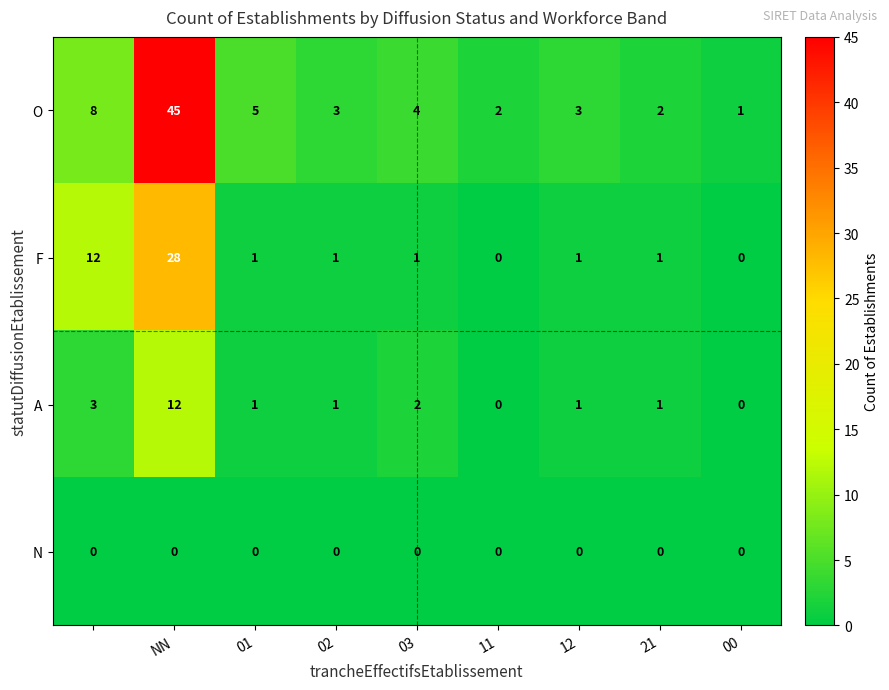

Rank the series by their maximum value, from highest to lowest.

O, F, A, N